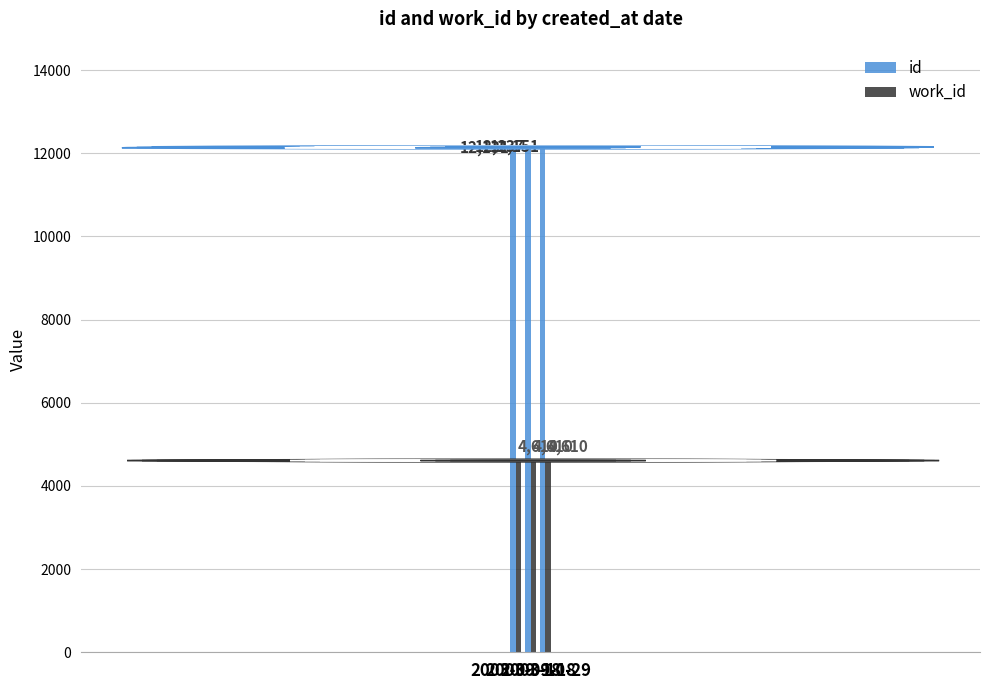

Read the work_id value at 2003-09-18.

4610